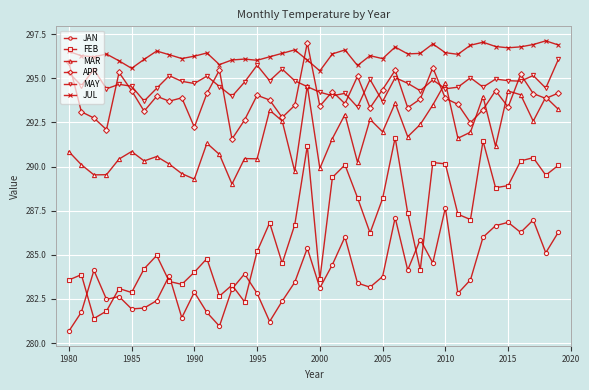

What is the highest value of the APR series?

297.0